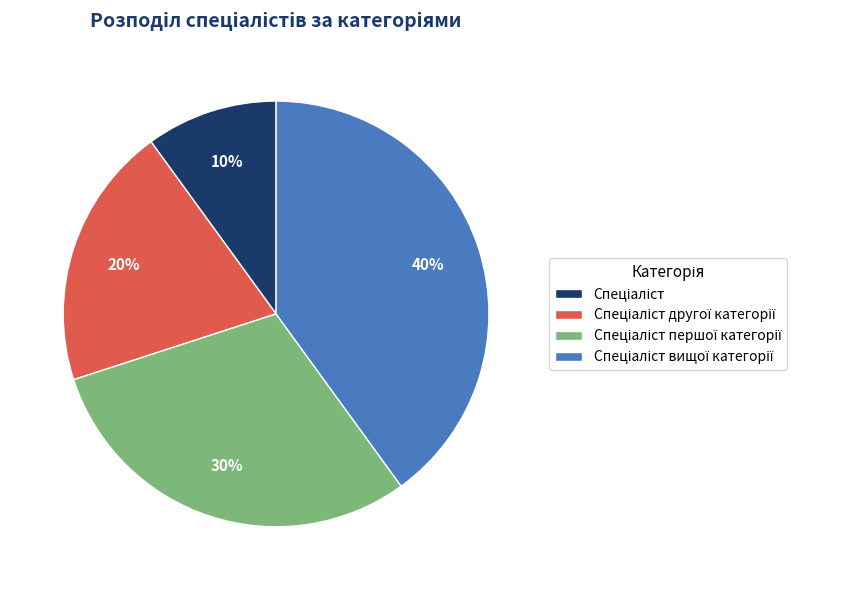

Is there a majority slice in this chart?

No